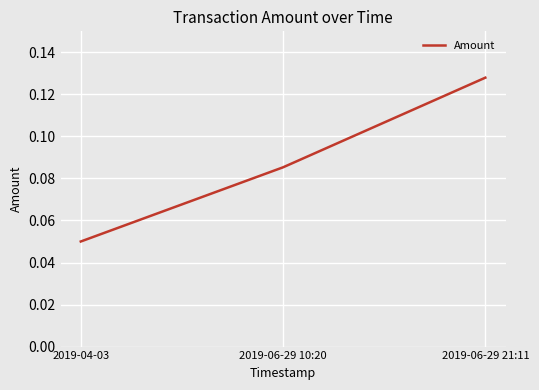

Count the values in the range 0 to 1.

3